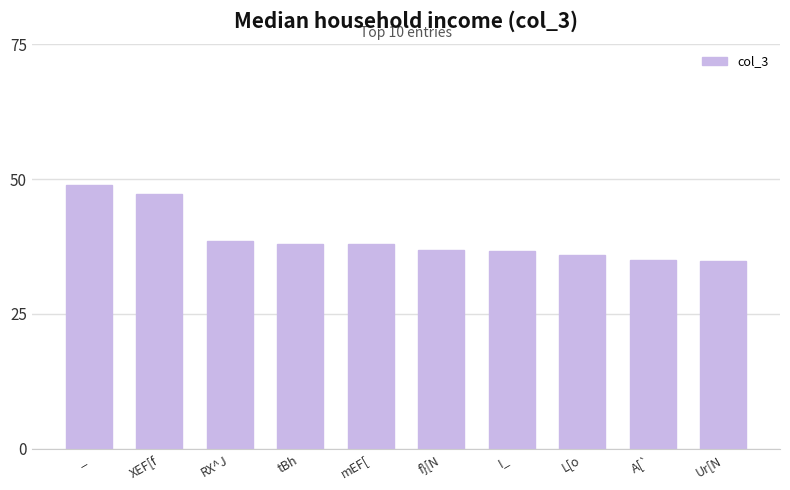

Where does the data first go above 37?

_